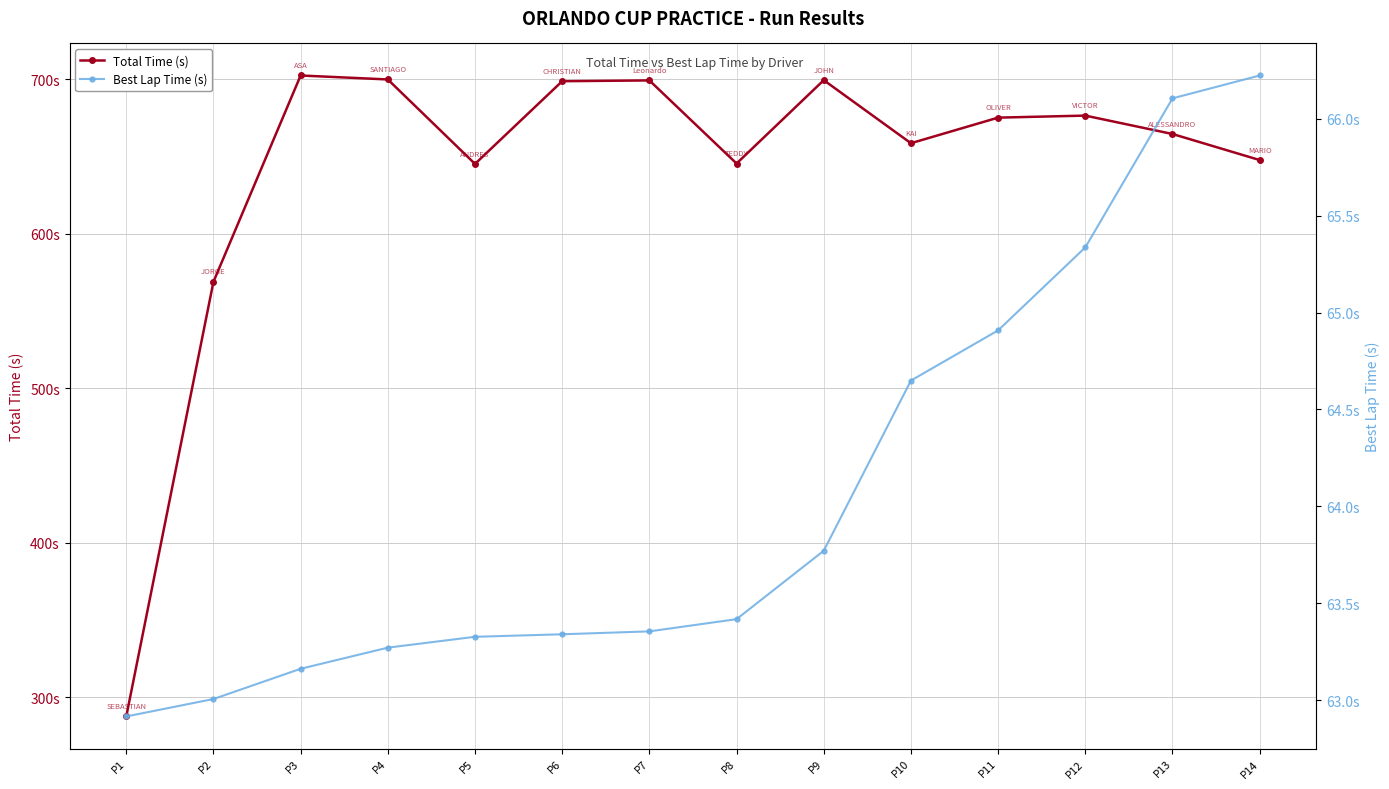

In Total Time (s), how many points are lower than both neighbors (excluding endpoints)?

3